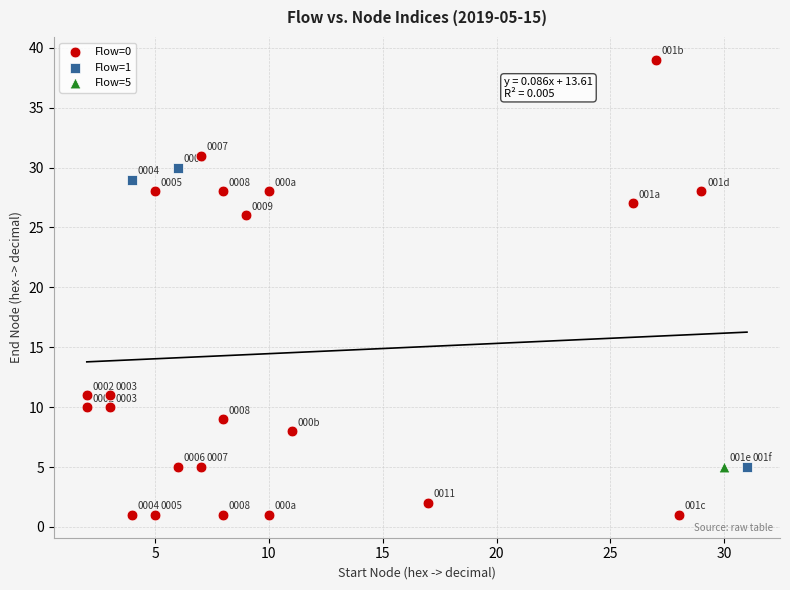

What are all the series names shown in the legend?

Flow=0, Flow=1, Flow=5